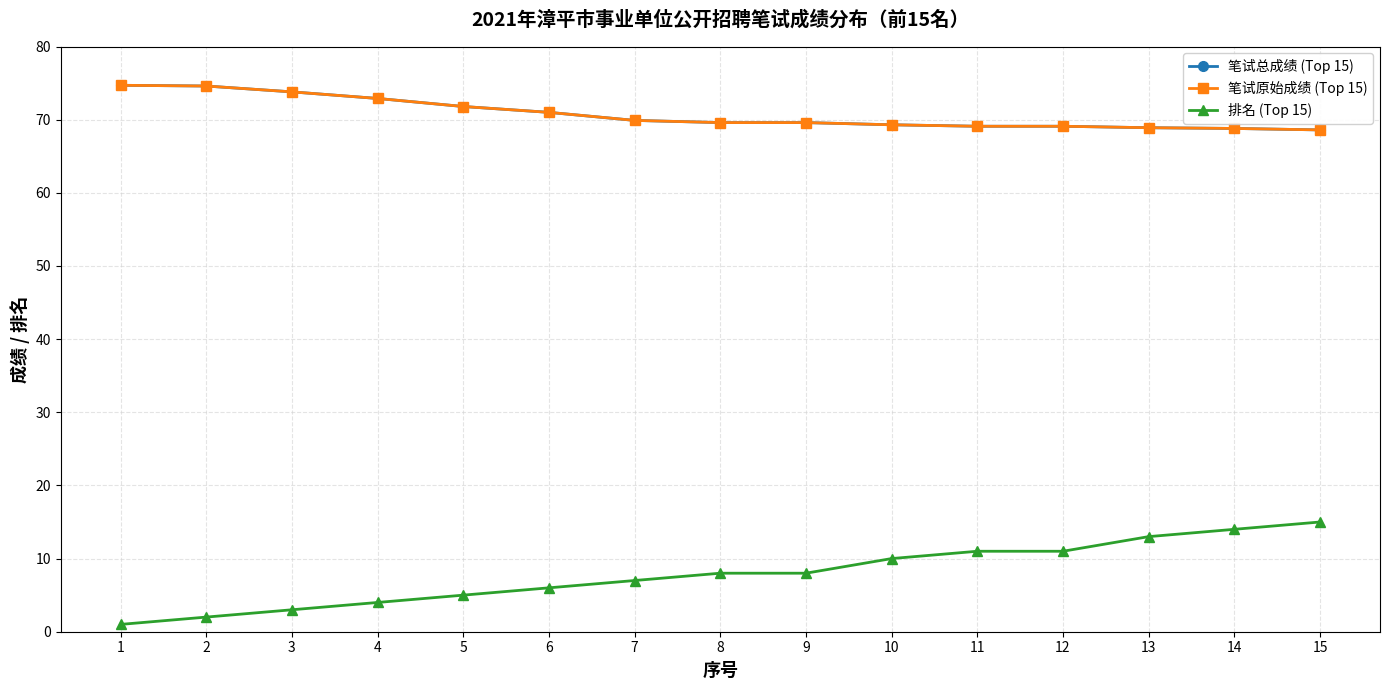

How many lines are shown in the chart?

3